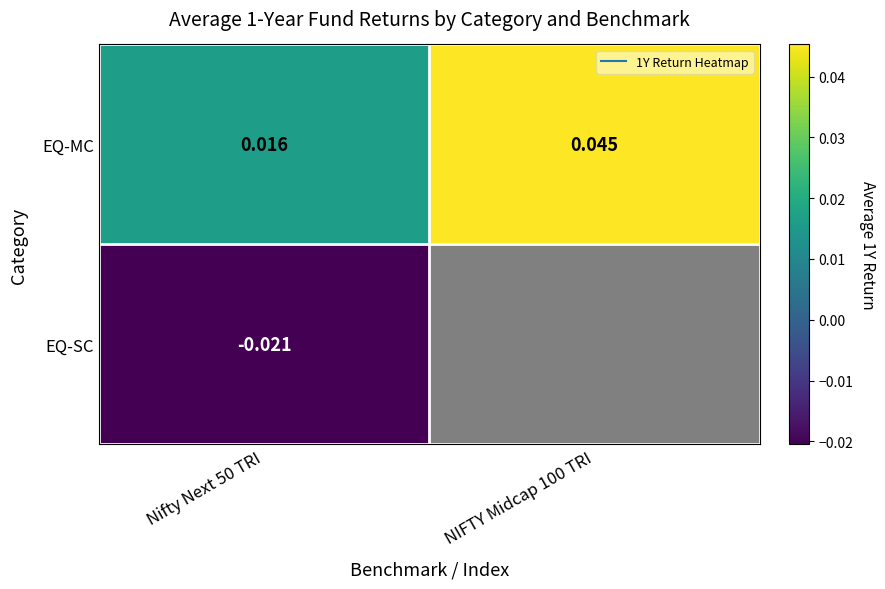

How many data points does each series have?

2